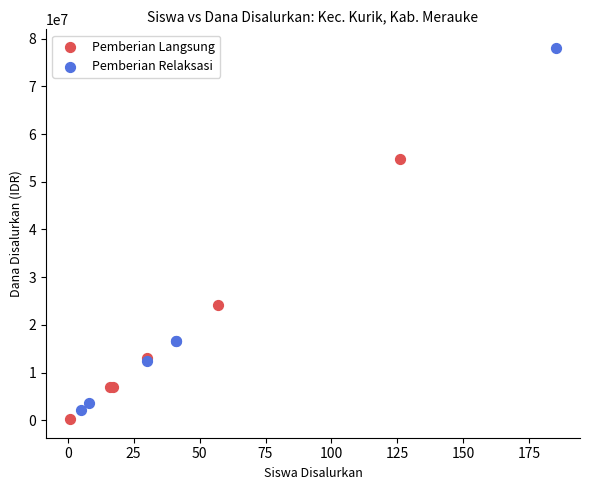

Which series has the widest spread of Y values?

Pemberian Relaksasi